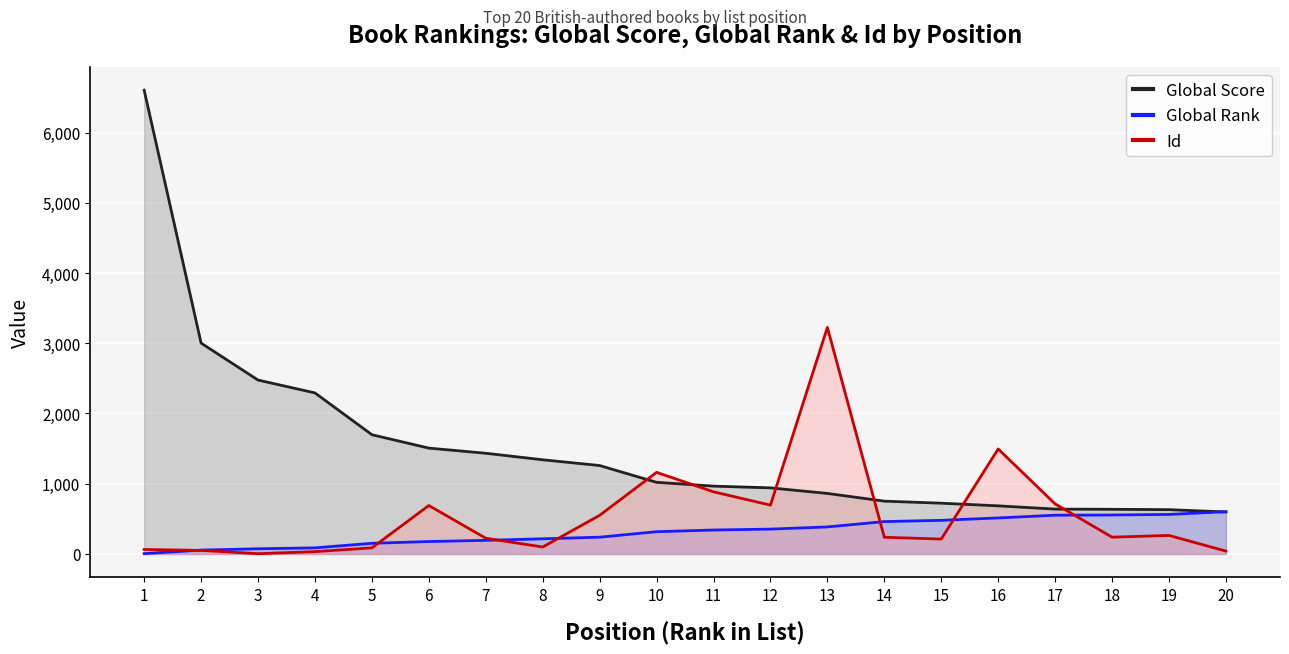

What is the smallest value displayed?

4